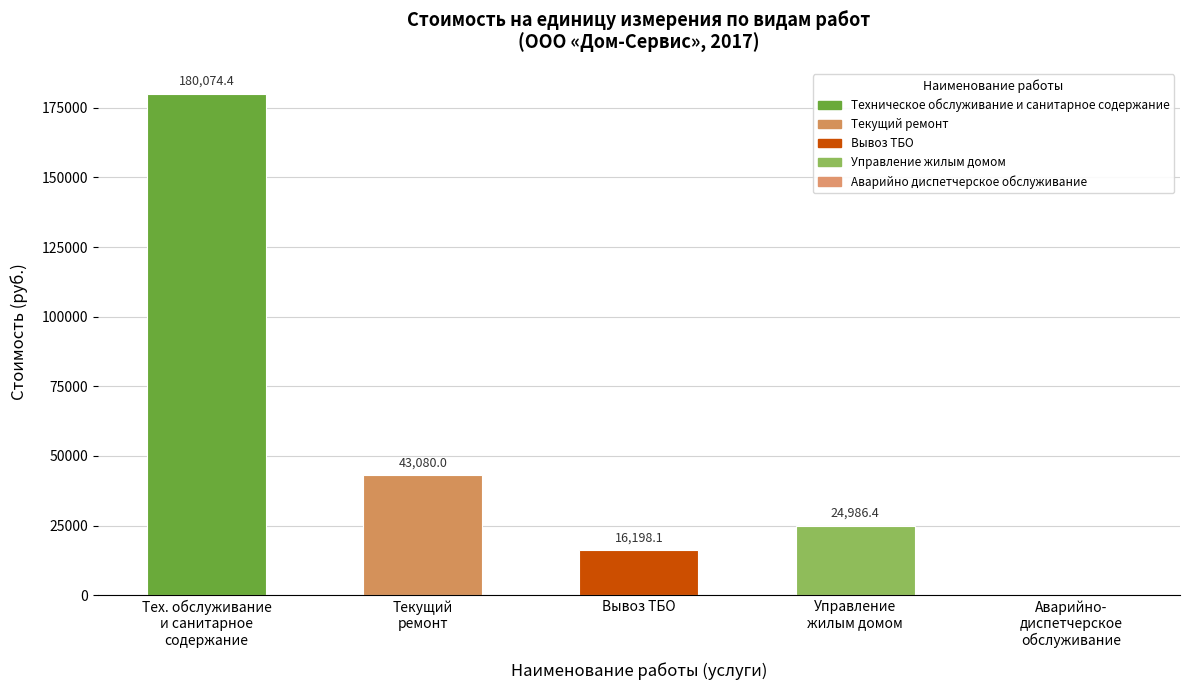

What is the sum of all values?

264338.9